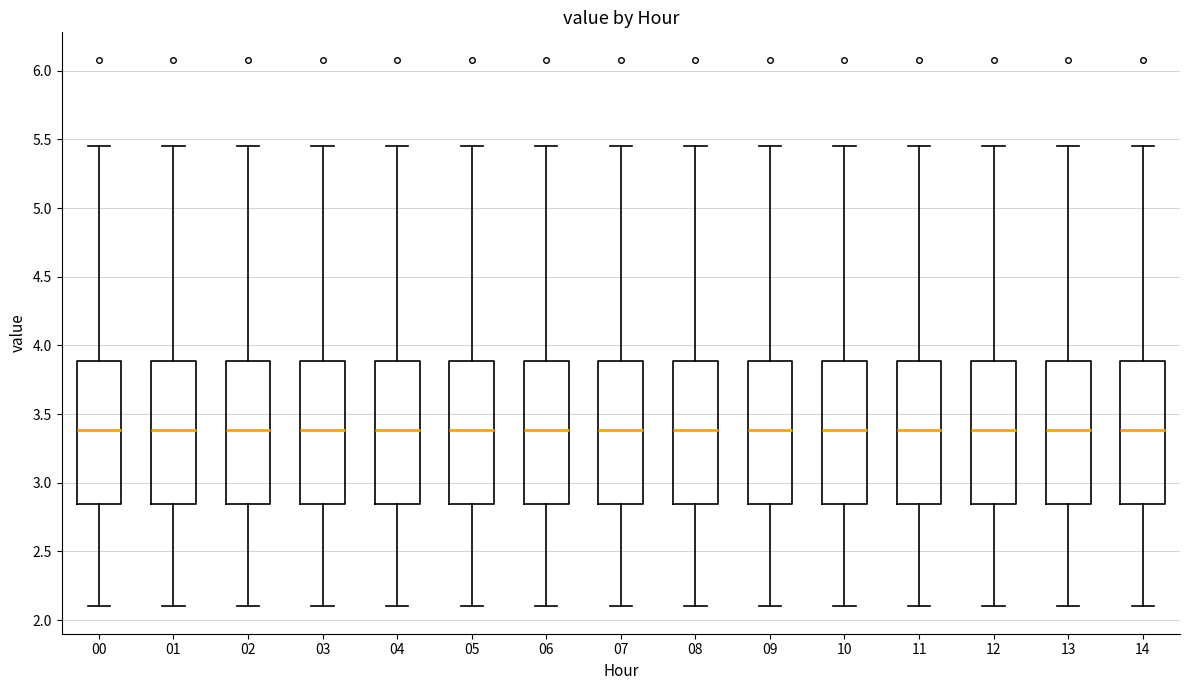

Reading left to right, transcribe this box plot: for each box, give where its median line is, the range the box spans, and where its two whiskers end, as read against the y-axis. The values are not printed on the chart, so give them approximately, as read against the axis.

00: median 3.40, box 2.85 to 3.90, whiskers 2.10 to 5.45
01: median 3.40, box 2.85 to 3.90, whiskers 2.10 to 5.45
02: median 3.40, box 2.85 to 3.90, whiskers 2.10 to 5.45
03: median 3.40, box 2.85 to 3.90, whiskers 2.10 to 5.45
04: median 3.40, box 2.85 to 3.90, whiskers 2.10 to 5.45
05: median 3.40, box 2.85 to 3.90, whiskers 2.10 to 5.45
06: median 3.40, box 2.85 to 3.90, whiskers 2.10 to 5.45
07: median 3.40, box 2.85 to 3.90, whiskers 2.10 to 5.45
08: median 3.40, box 2.85 to 3.90, whiskers 2.10 to 5.45
09: median 3.40, box 2.85 to 3.90, whiskers 2.10 to 5.45
10: median 3.40, box 2.85 to 3.90, whiskers 2.10 to 5.45
11: median 3.40, box 2.85 to 3.90, whiskers 2.10 to 5.45
12: median 3.40, box 2.85 to 3.90, whiskers 2.10 to 5.45
13: median 3.40, box 2.85 to 3.90, whiskers 2.10 to 5.45
14: median 3.40, box 2.85 to 3.90, whiskers 2.10 to 5.45